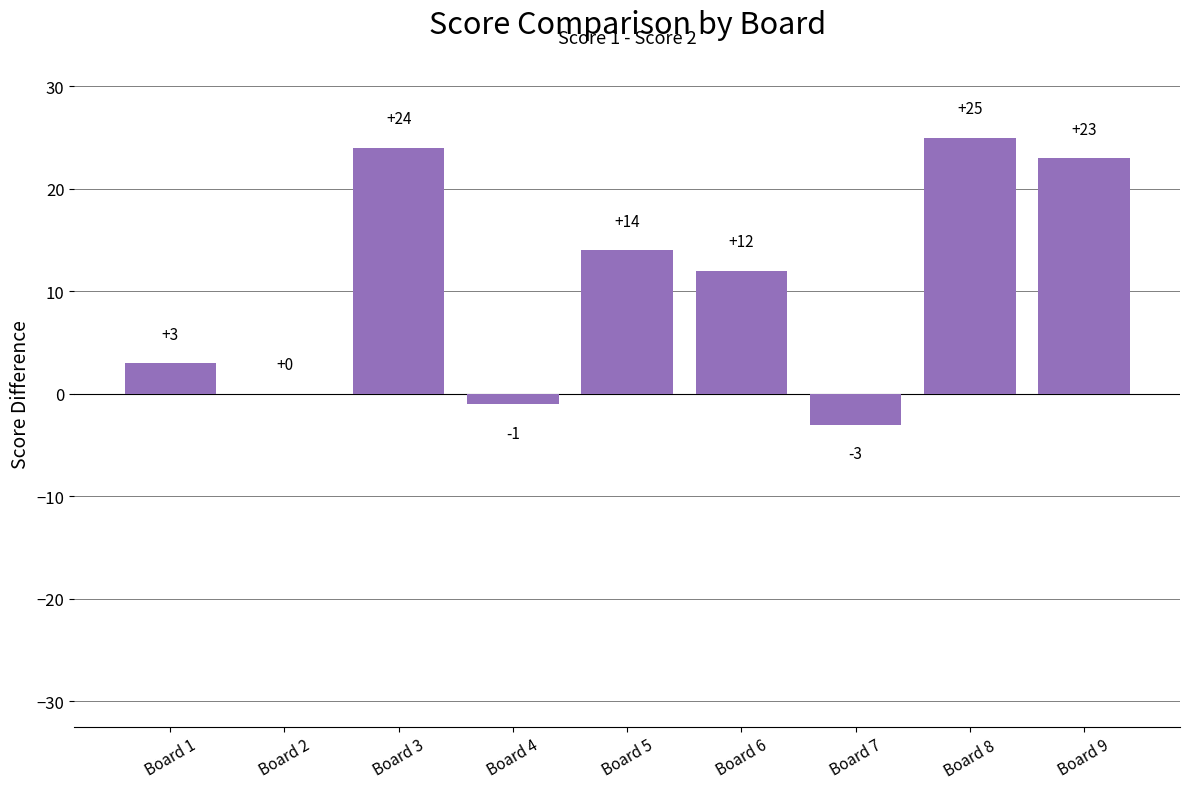

What is the average value?

11